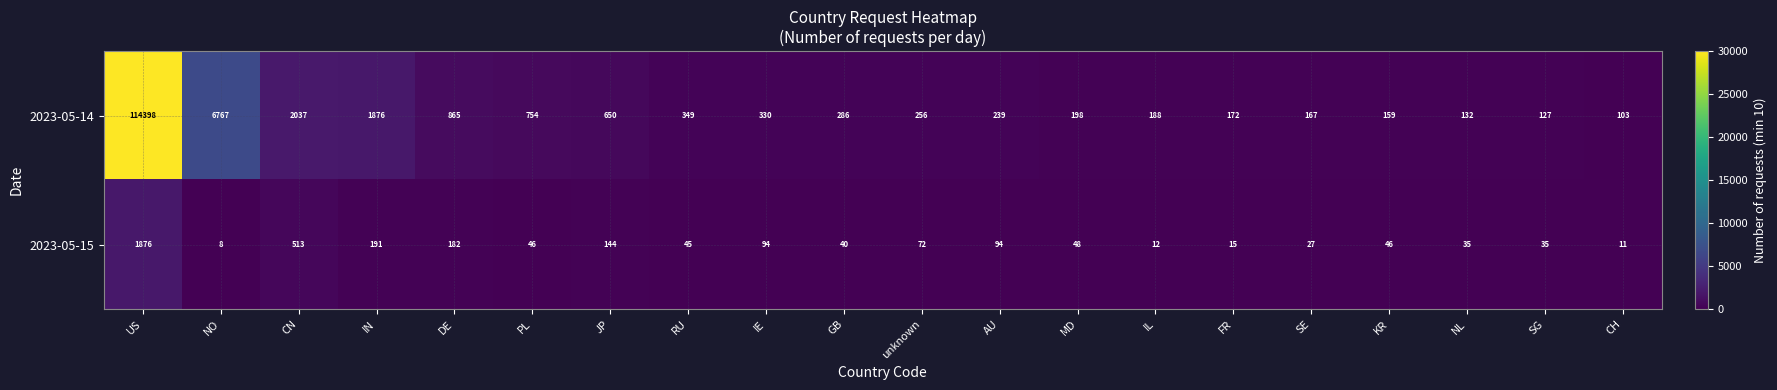

Is it true that 2023-05-14 equals 390 at DE?

False